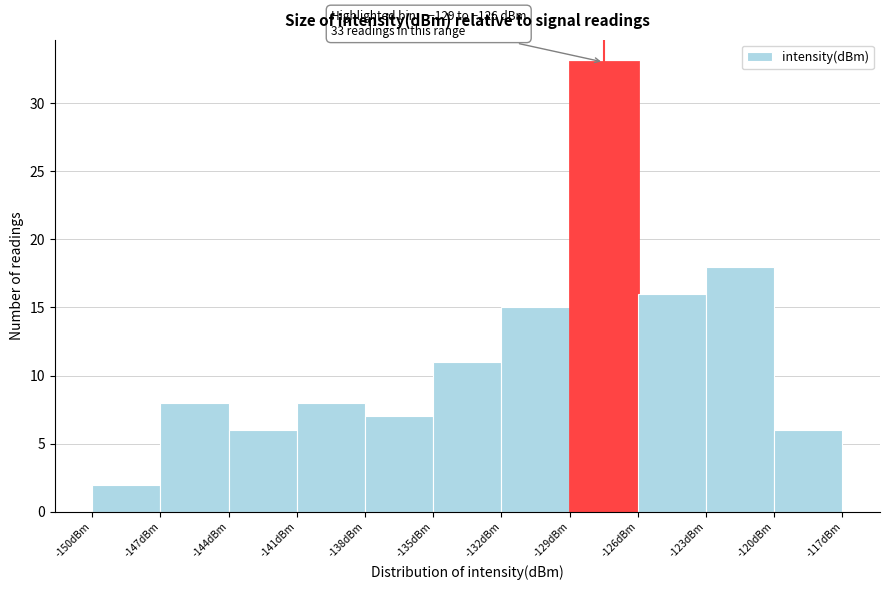

Which range on the x-axis has the tallest bar?

-129 to -126